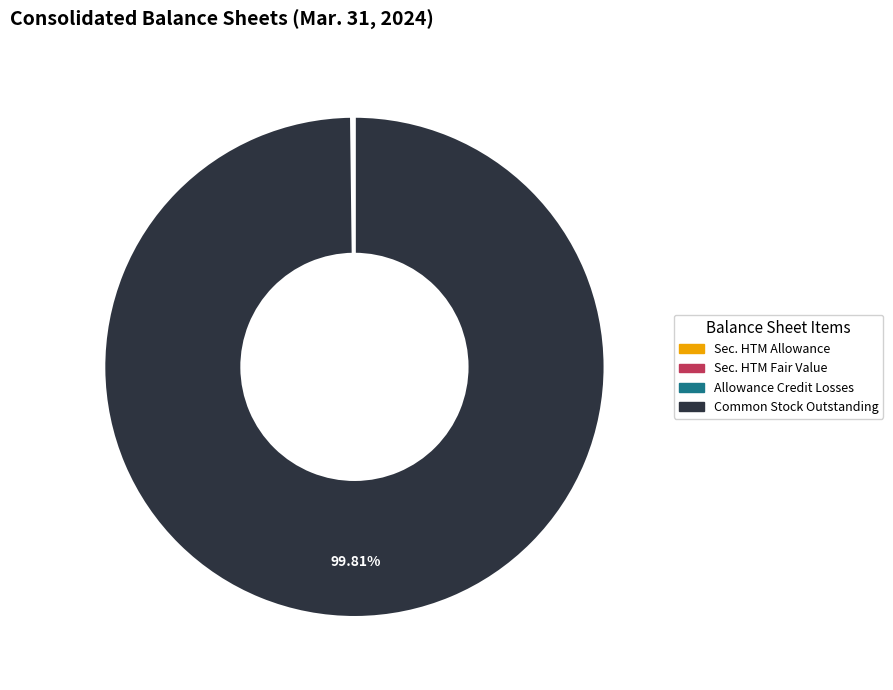

Does any single category account for the majority?

Yes